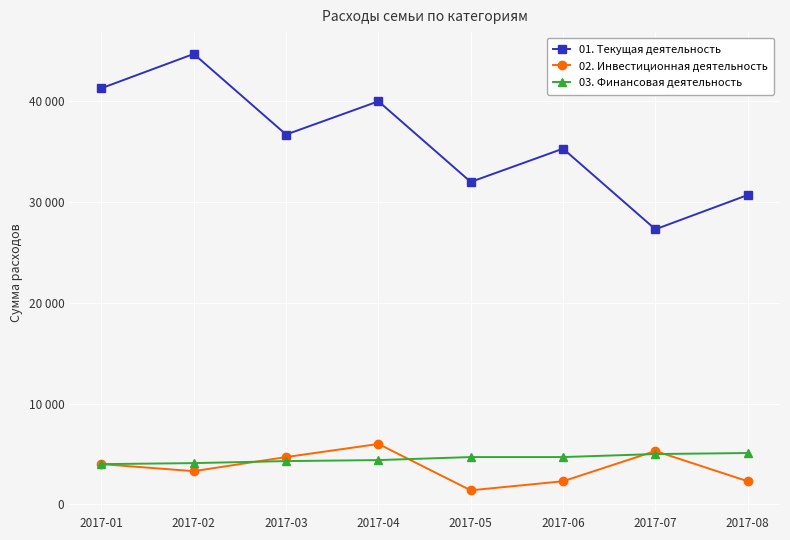

True or false: 02. Инвестиционная деятельность has more than 1 interior local peaks.

True